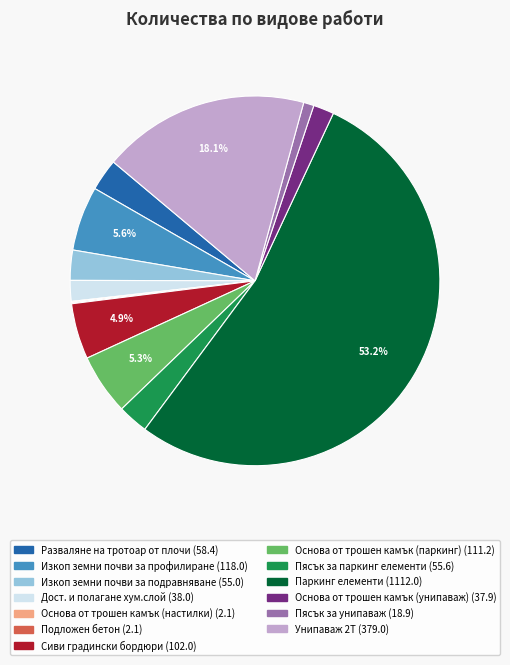

Is there any slice that represents more than half of the pie?

Yes